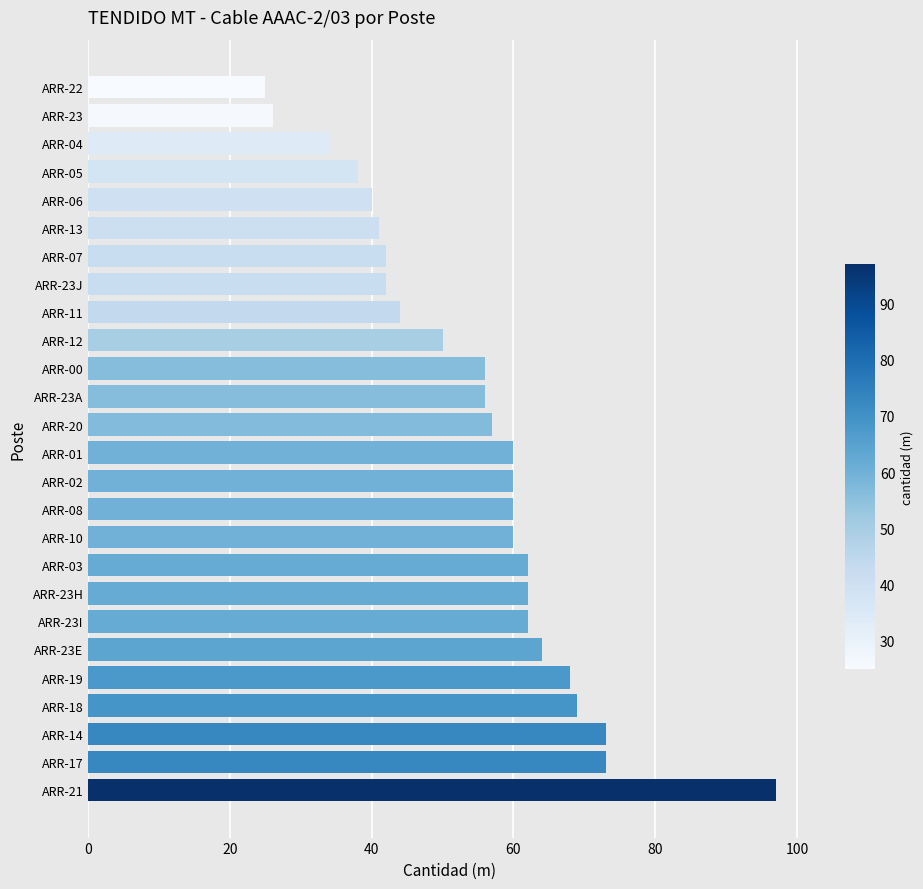

What is the change in value from ARR-02 to ARR-06?

-20